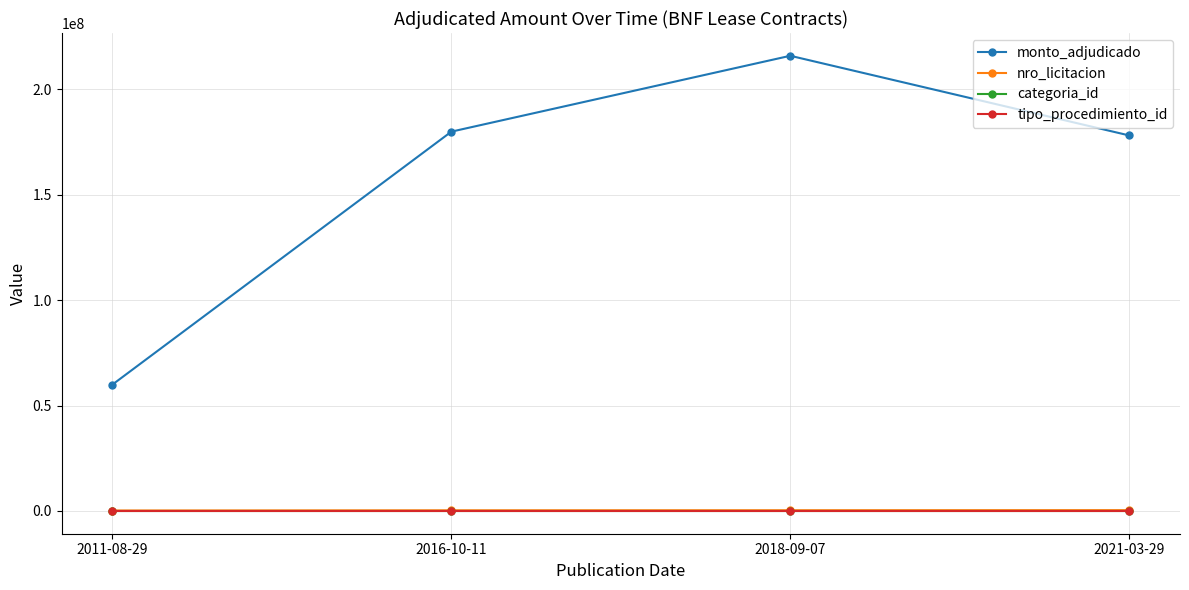

What is the label of the 4th point from the right?

2011-08-29